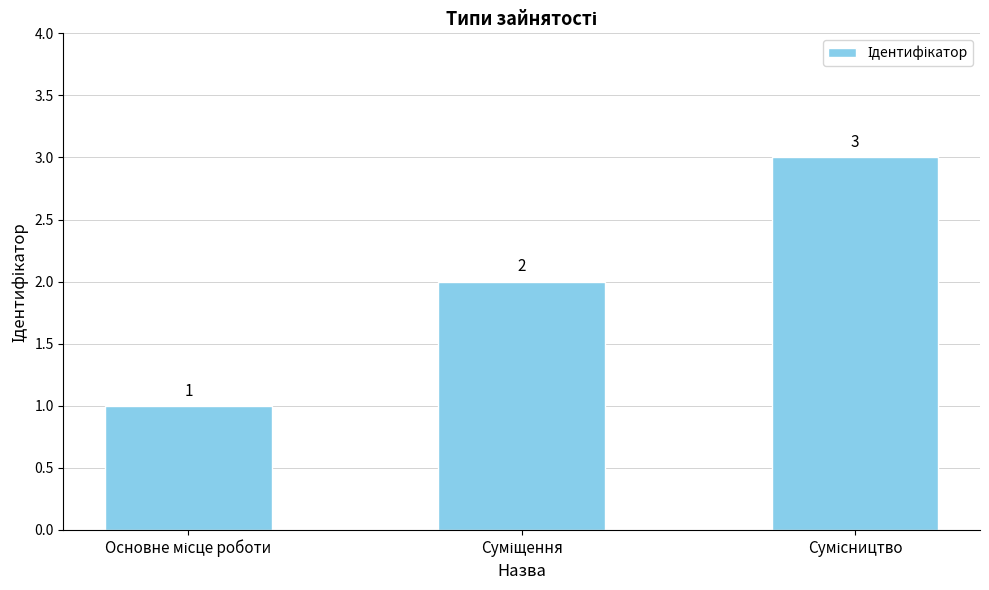

Count the values in the range 1 to 3.

3